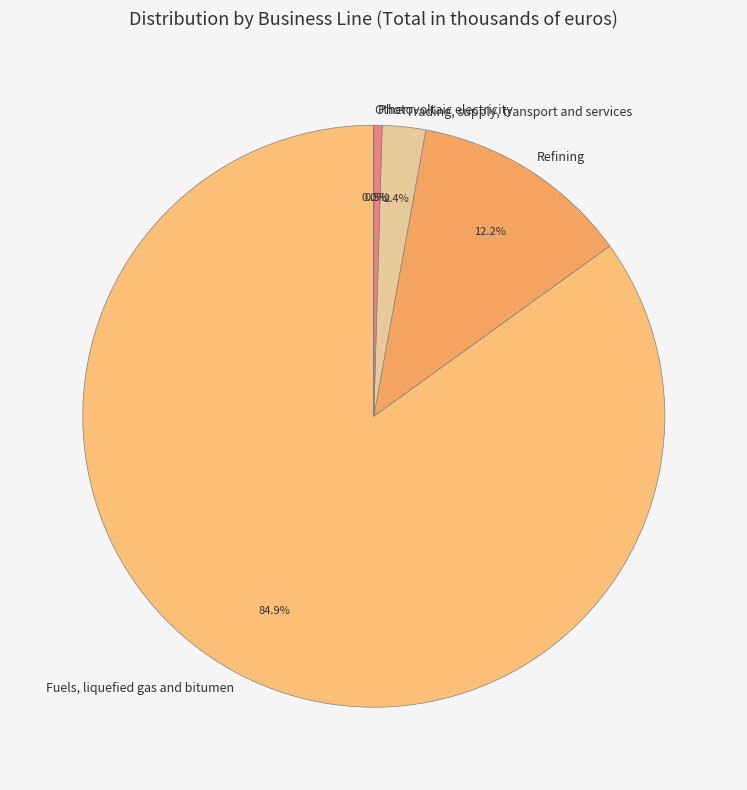

What is the ratio of the value at Fuels, liquefied gas and bitumen to the value at Photovoltaic electricity?

186.2